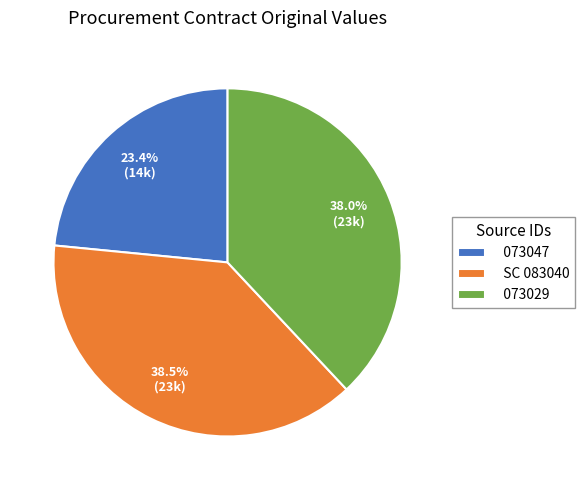

Combined, do 073047 and SC 083040 account for over 50%?

Yes